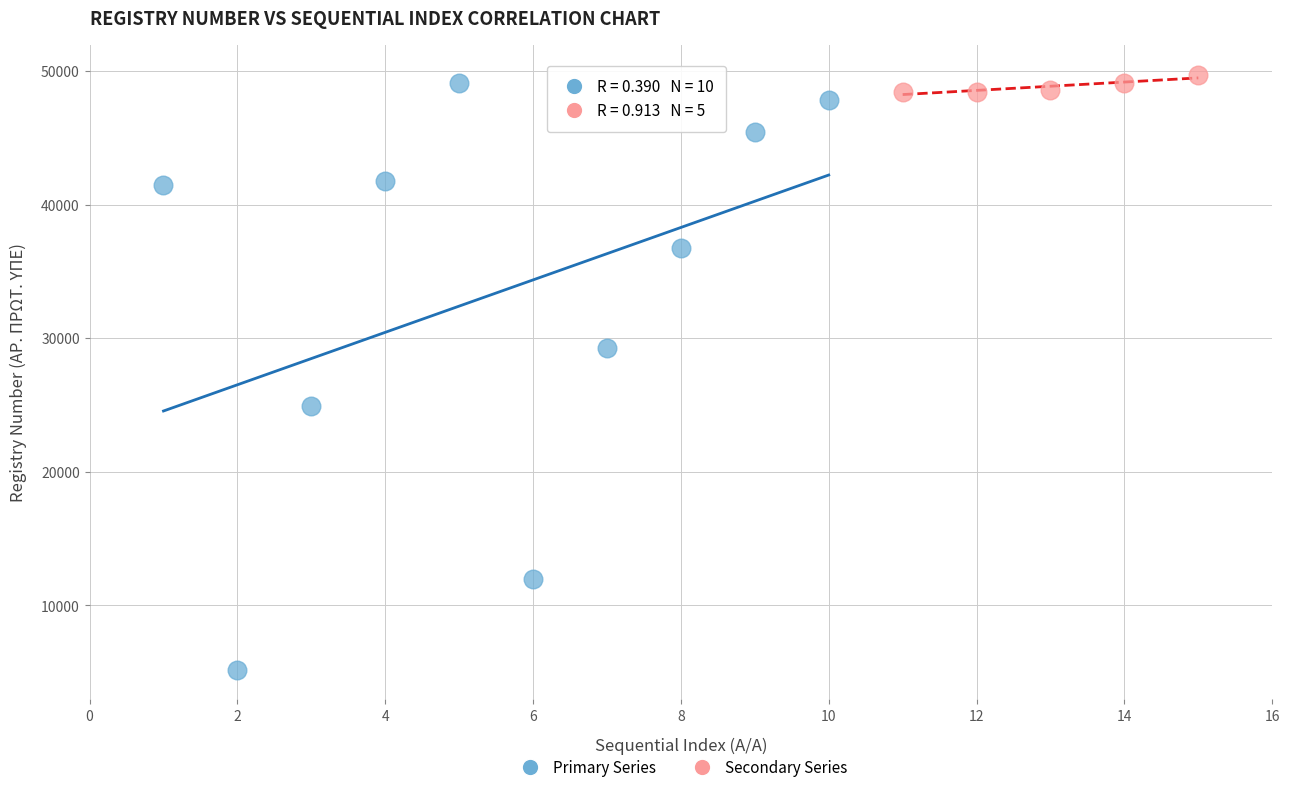

Which series contains the lowest Y value?

Primary Series